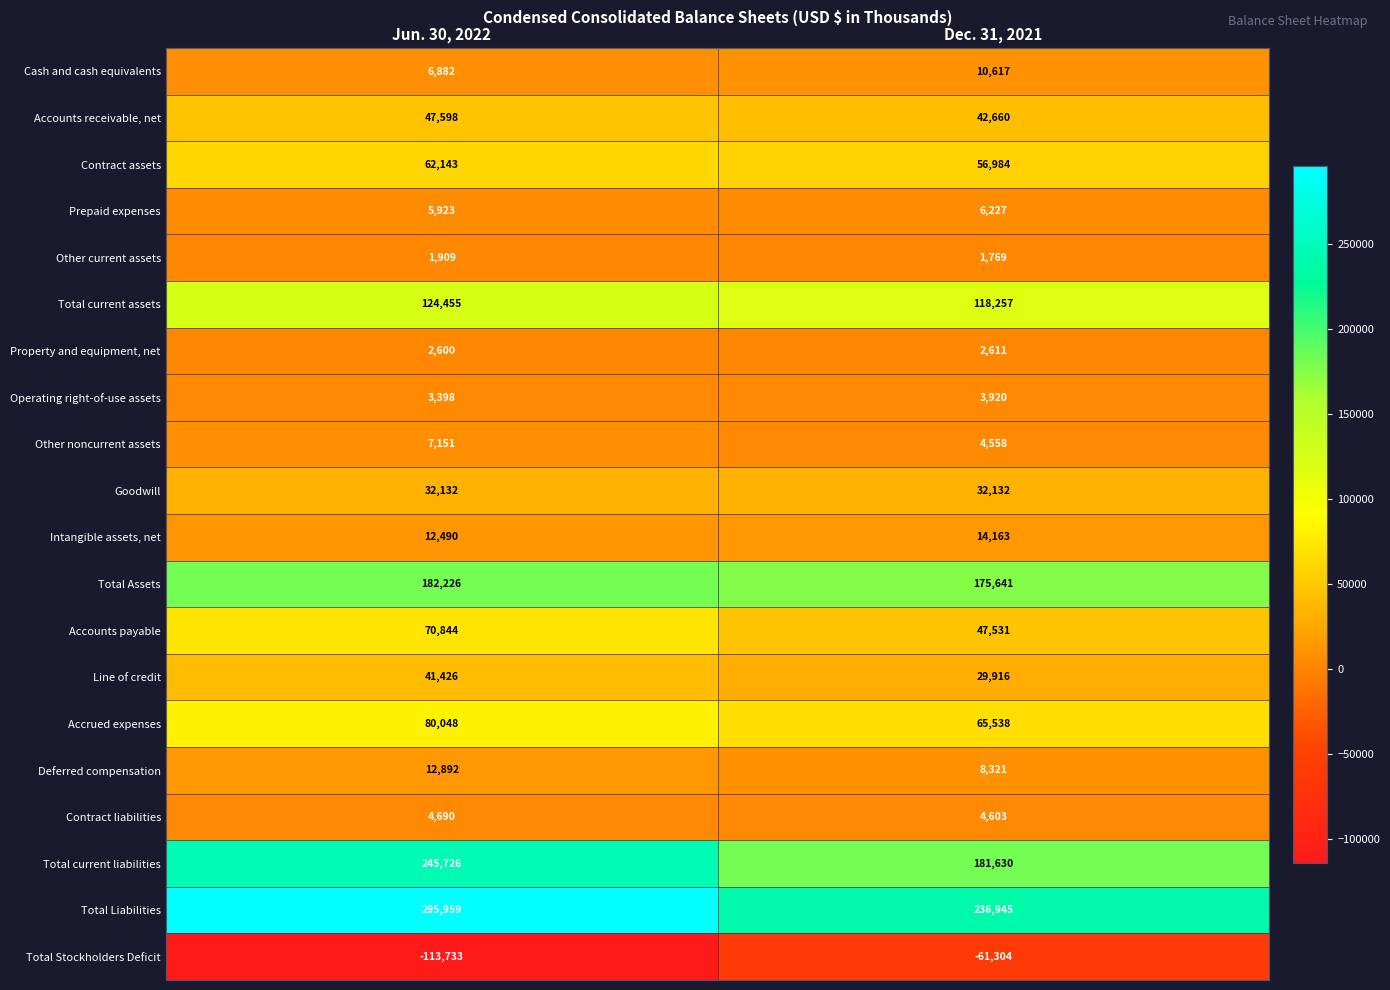

What is the sum of all Contract liabilities values?

9293